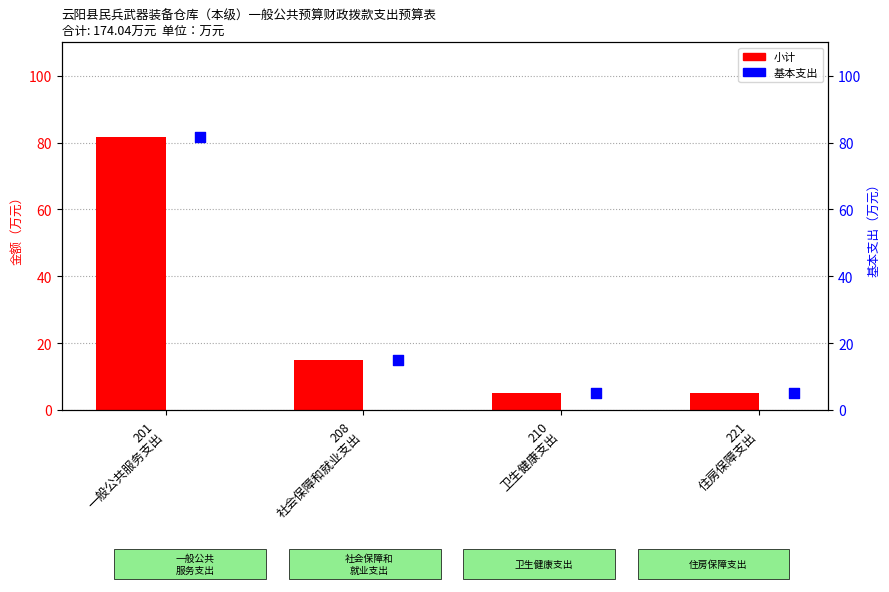

What are all the series names shown in the legend?

小计, 基本支出